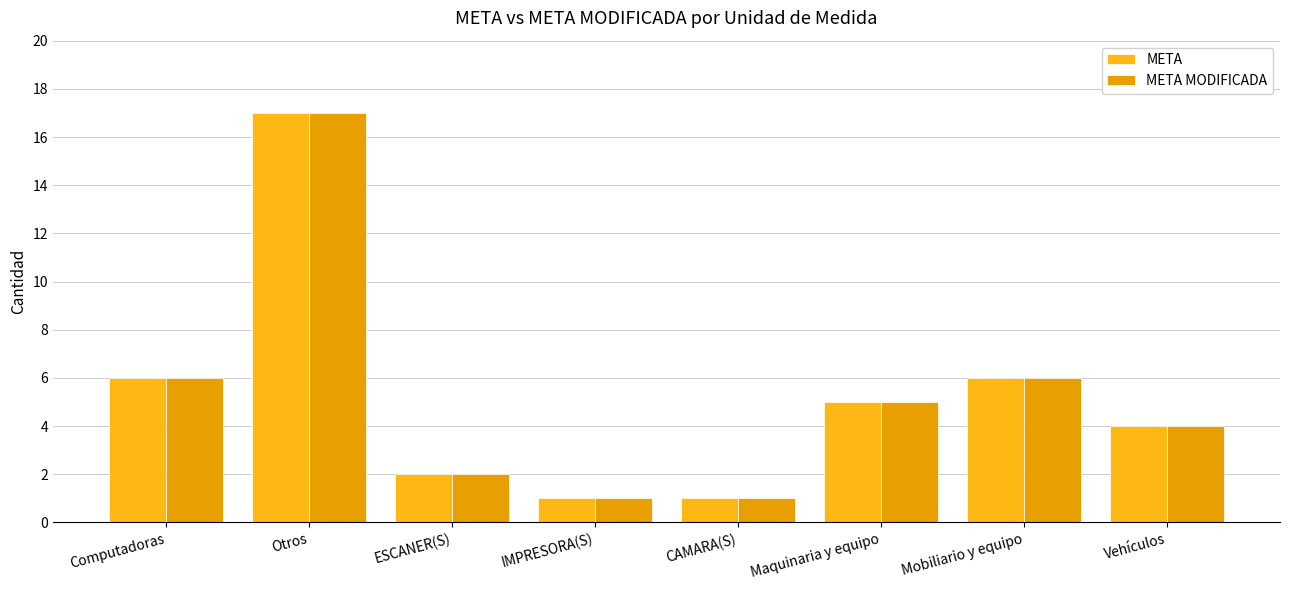

What is the average value of the META MODIFICADA series?

5